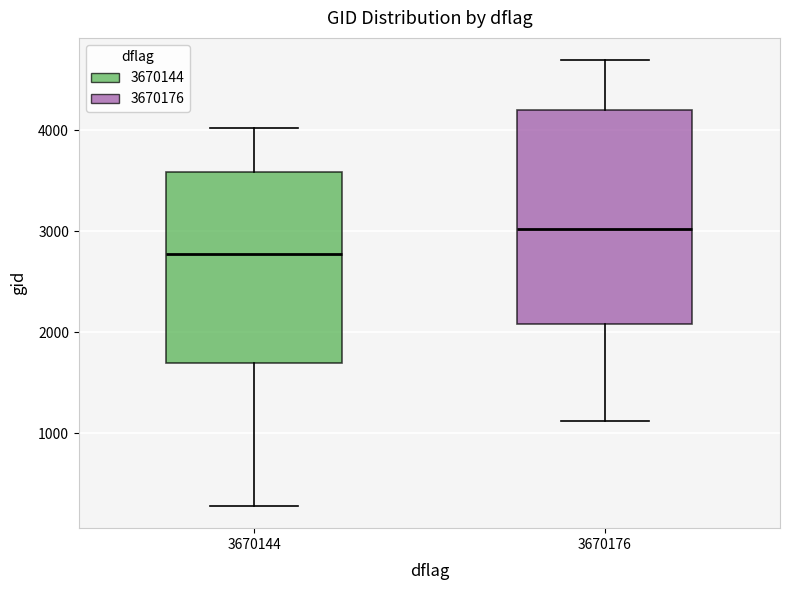

Reading left to right, transcribe this box plot: for each box, give where its median line is, the range the box spans, and where its two whiskers end, as read against the y-axis. The values are not printed on the chart, so give them approximately, as read against the axis.

3670144: median 2800, box 1700 to 3600, whiskers 300 to 4000
3670176: median 3000, box 2100 to 4200, whiskers 1100 to 4700